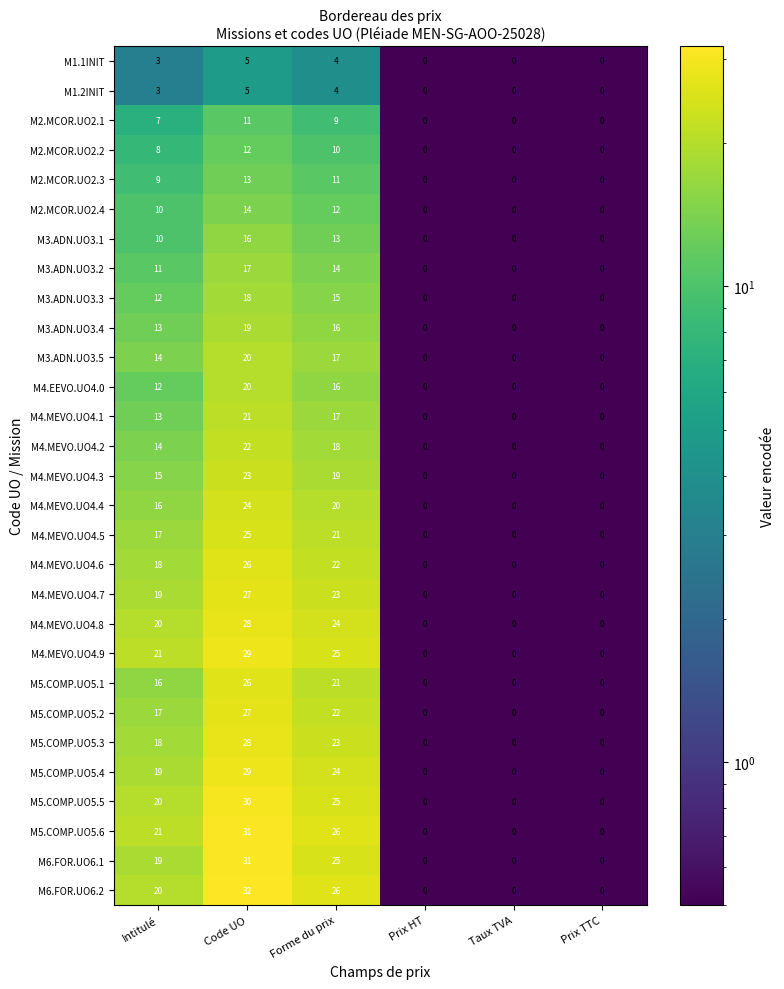

True or false: M5.COMP.UO5.2 has a value of 0 at Prix HT.

True